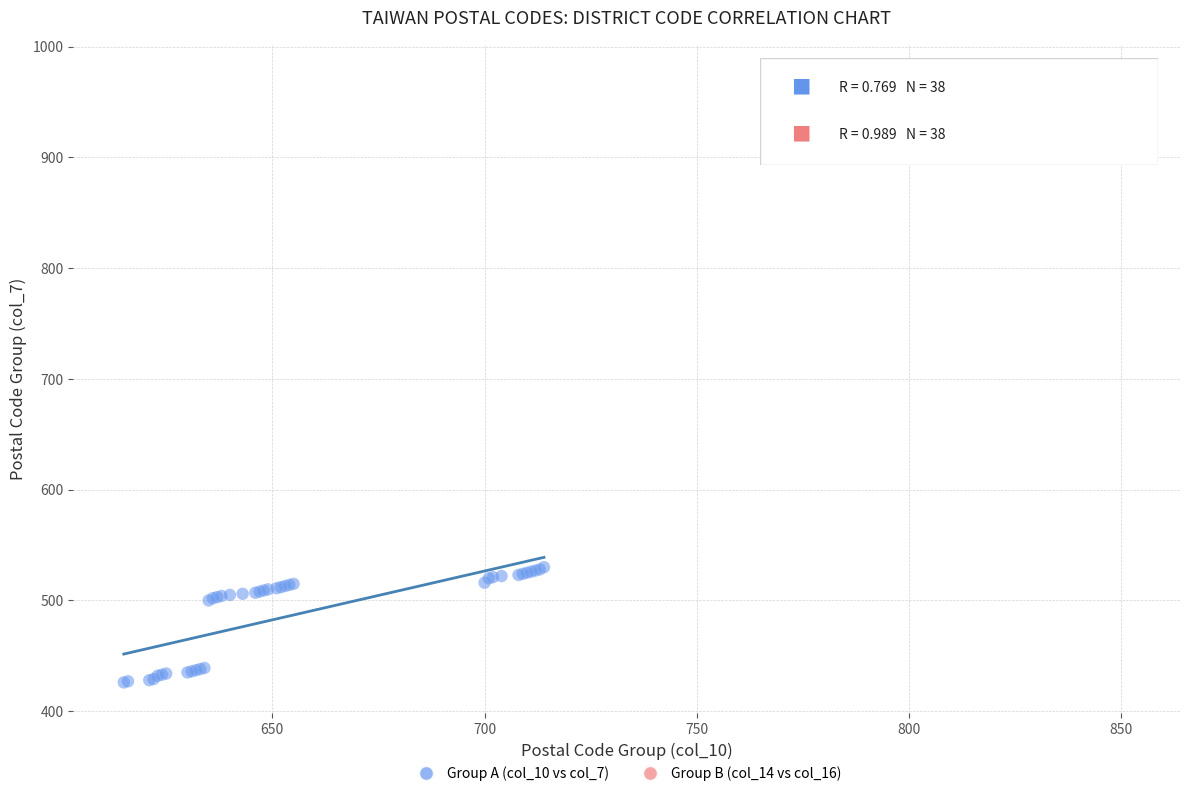

Which series has the widest spread of Y values?

Group A (col_10 vs col_7)